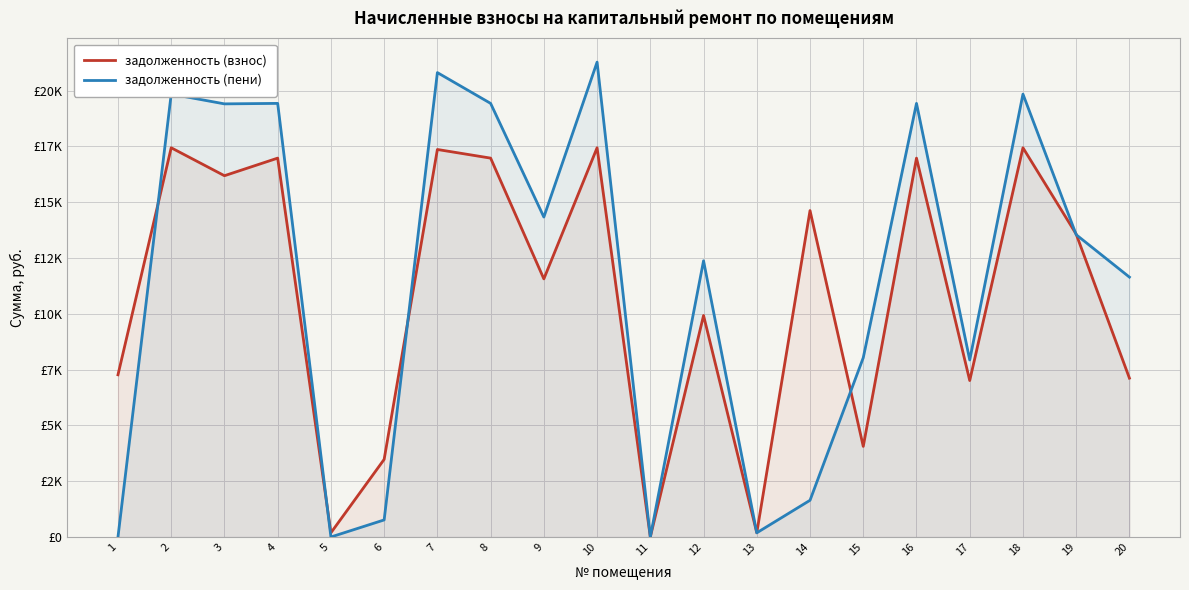

Which series has the largest total across all categories?

задолженность (пени)